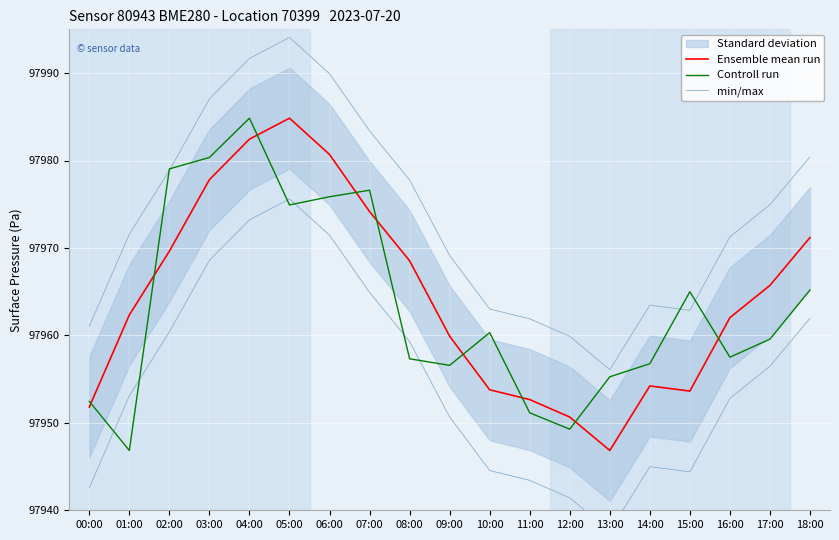

What is the label of the 14th point from the right?

05:00